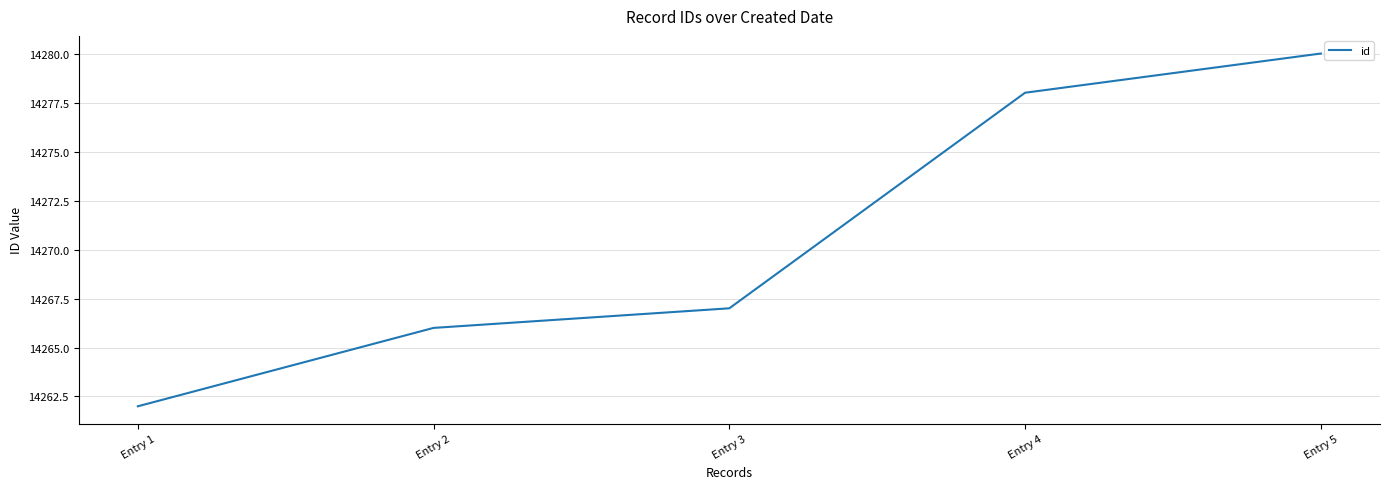

Rank the categories by value from highest to lowest.

Entry 5, Entry 4, Entry 3, Entry 2, Entry 1